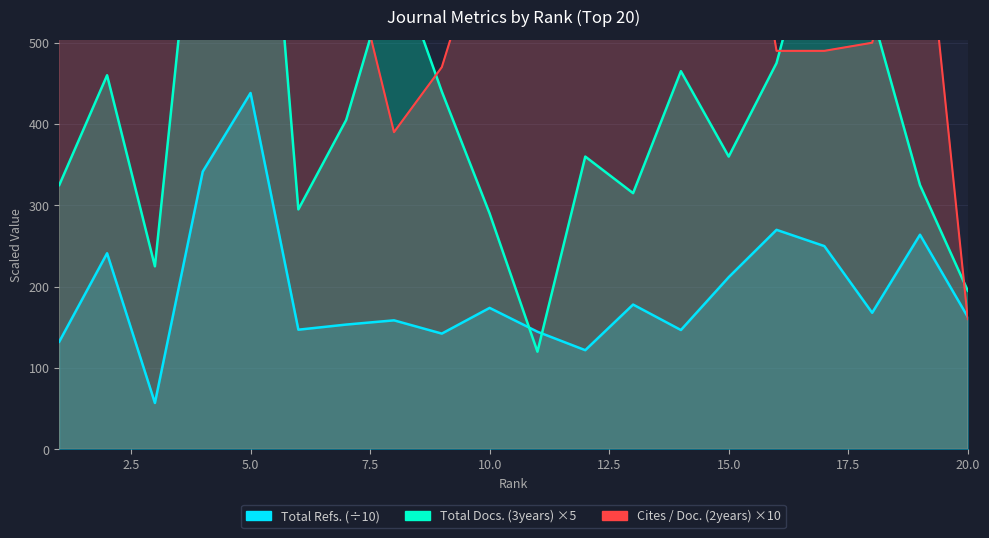

What is the spread (max minus min) of values at 10?

486.1